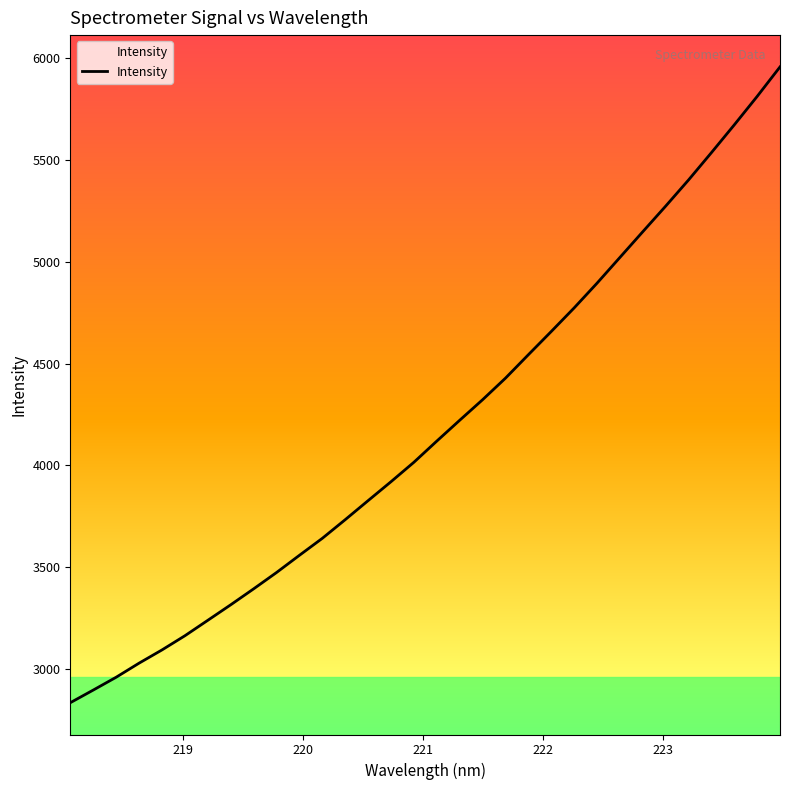

What is the smallest value displayed?

2835.3